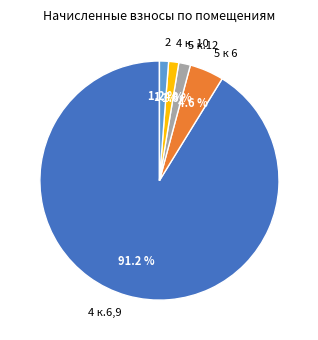

What is the majority slice?

4 к.6,9